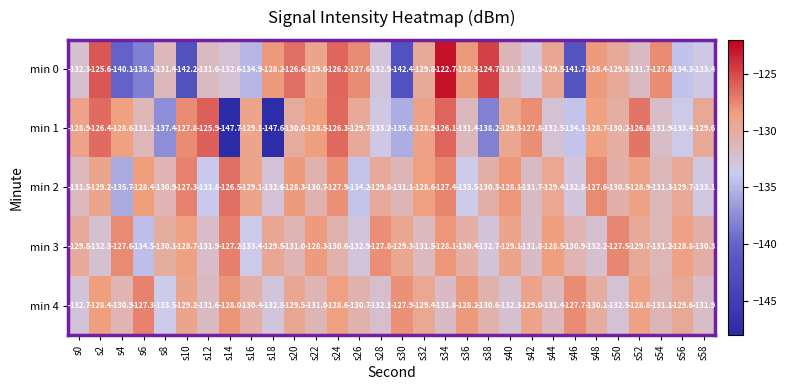

Count the number of data series in this chart.

5